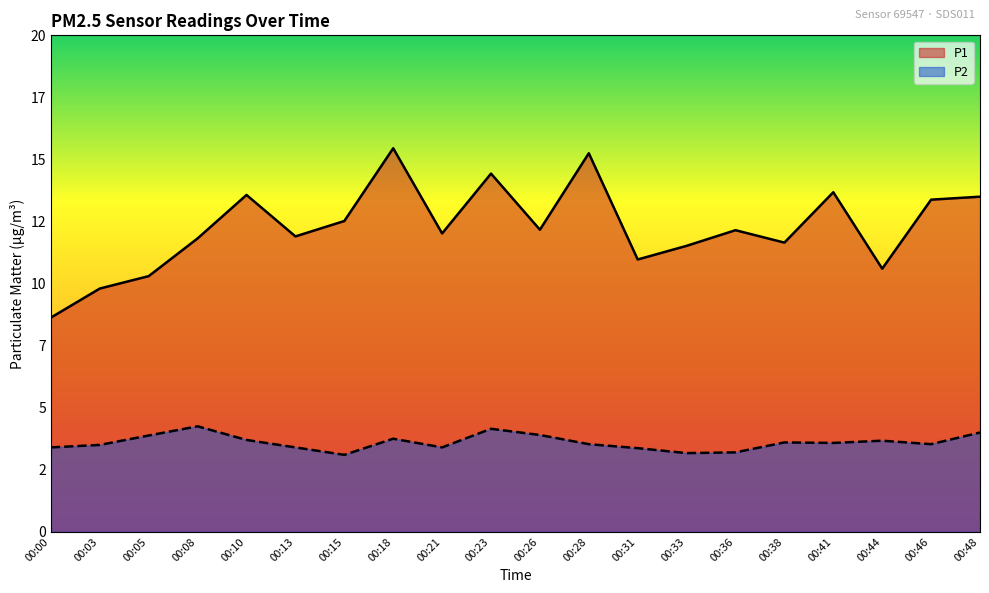

Is it true that P1 equals 8.6 at 00:00?

True